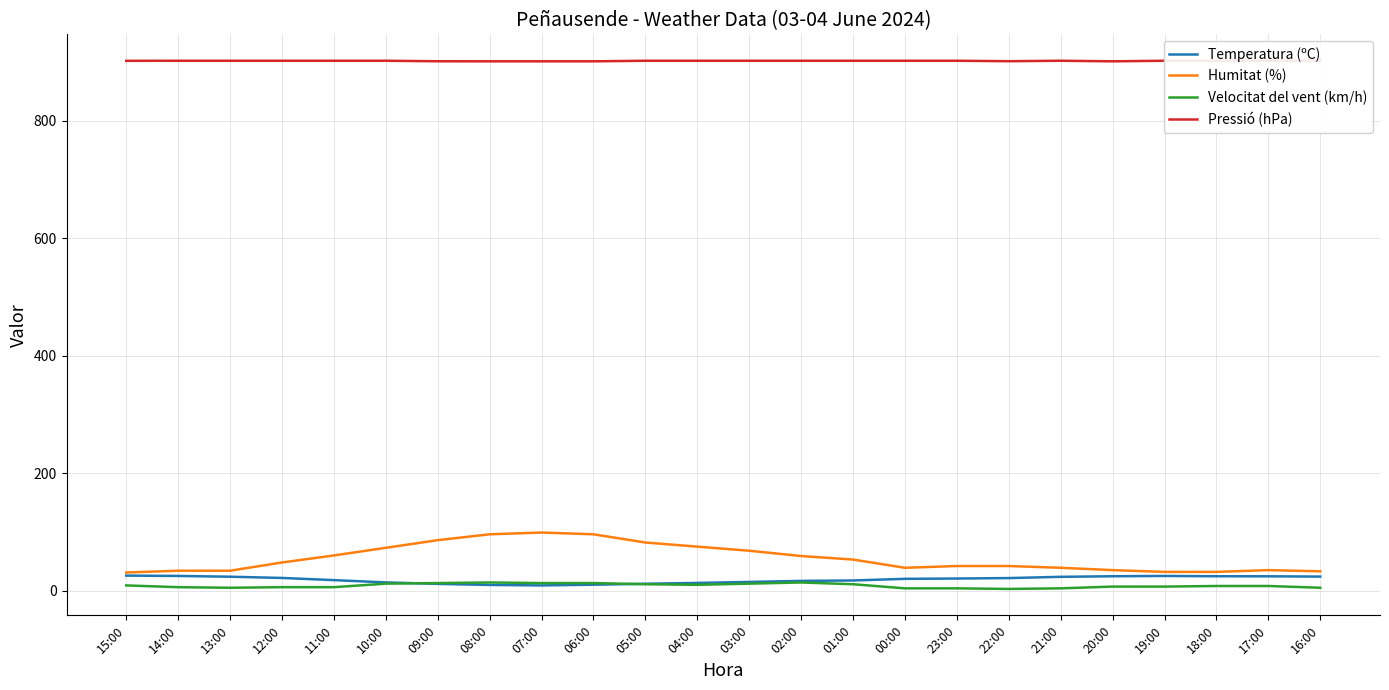

True or false: Velocitat del vent (km/h) and Pressió (hPa) cross at least once.

False